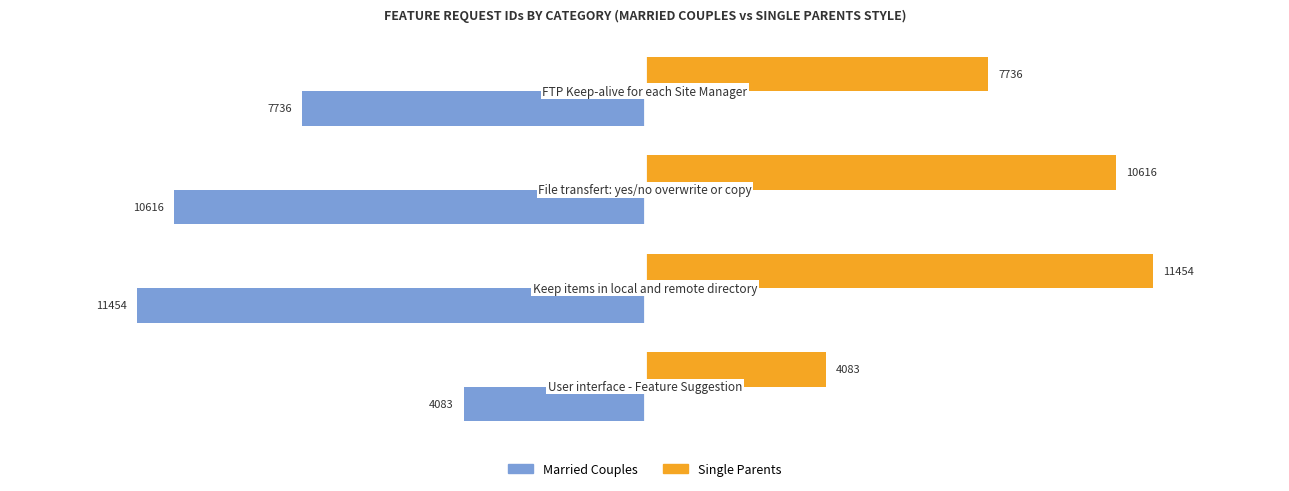

Where is Single Parents nearest to the value 7768?

FTP Keep-alive for each Site Manager